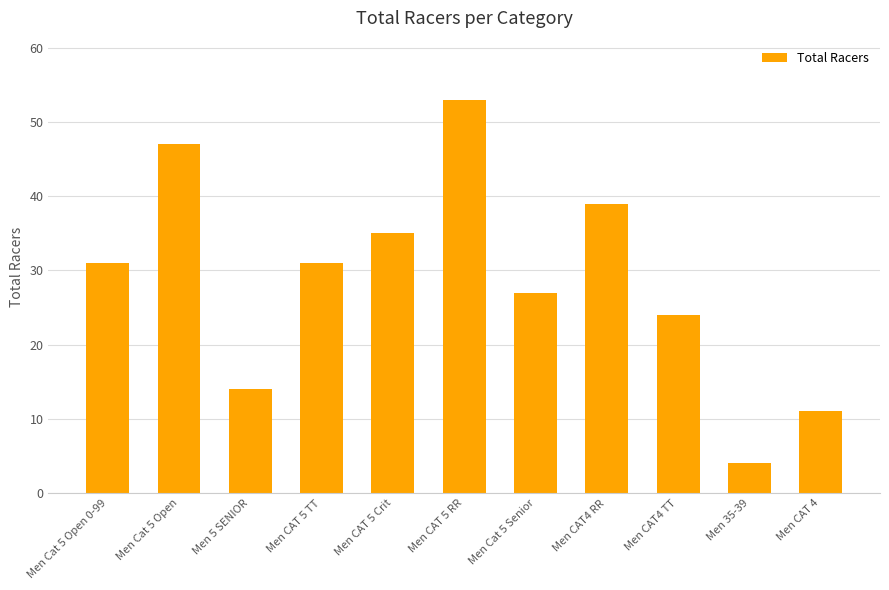

What is the approximate value at Men Cat 5 Open 0-99, to the nearest 5?

30